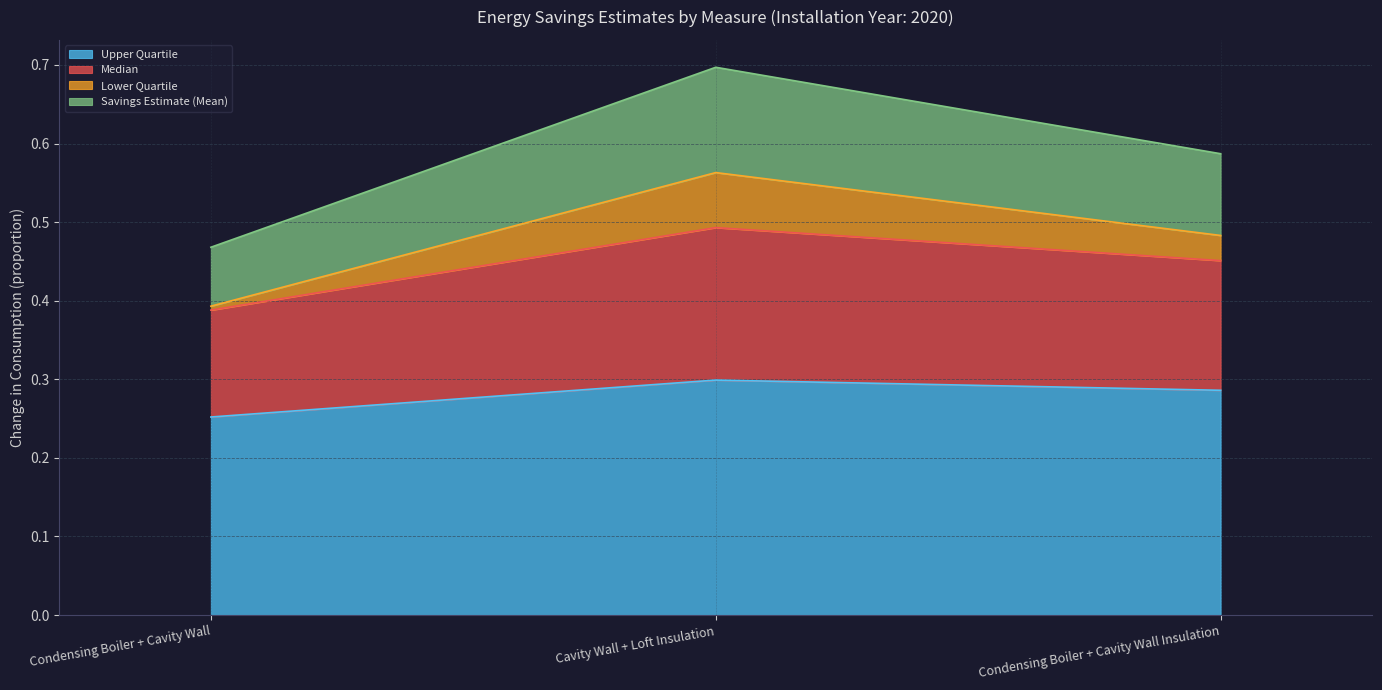

At which category is the sum across all series the highest?

Cavity Wall + Loft Insulation